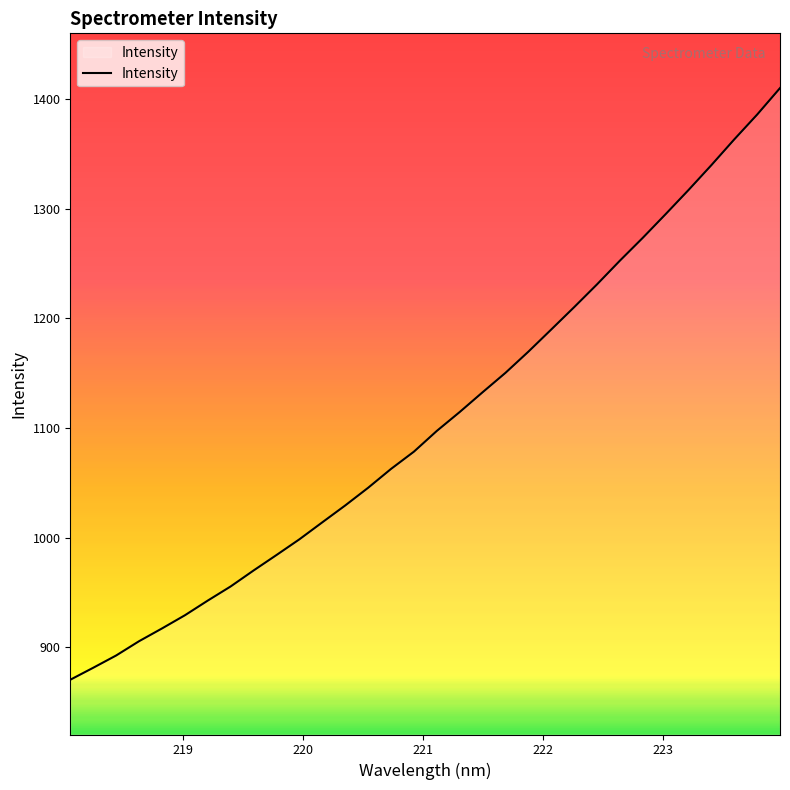

What is the greatest value displayed?

1410.4